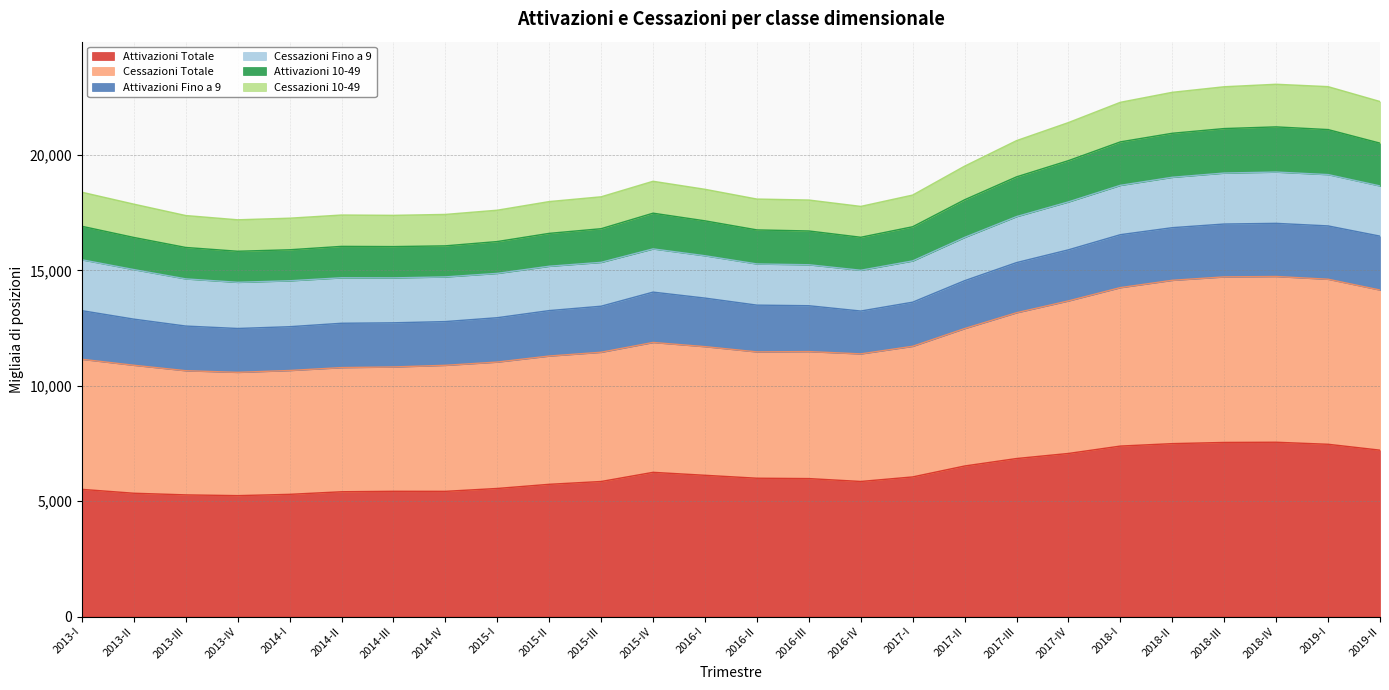

True or false: Attivazioni Totale has a value of 7465 at 2019-I.

True